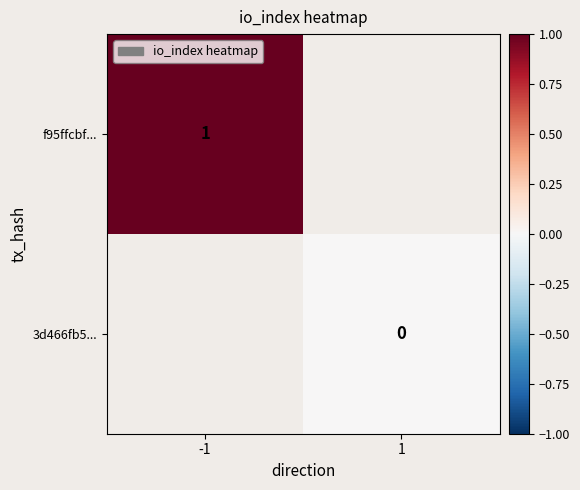

Is it true that f95ffcbf... equals 0 at -1?

False